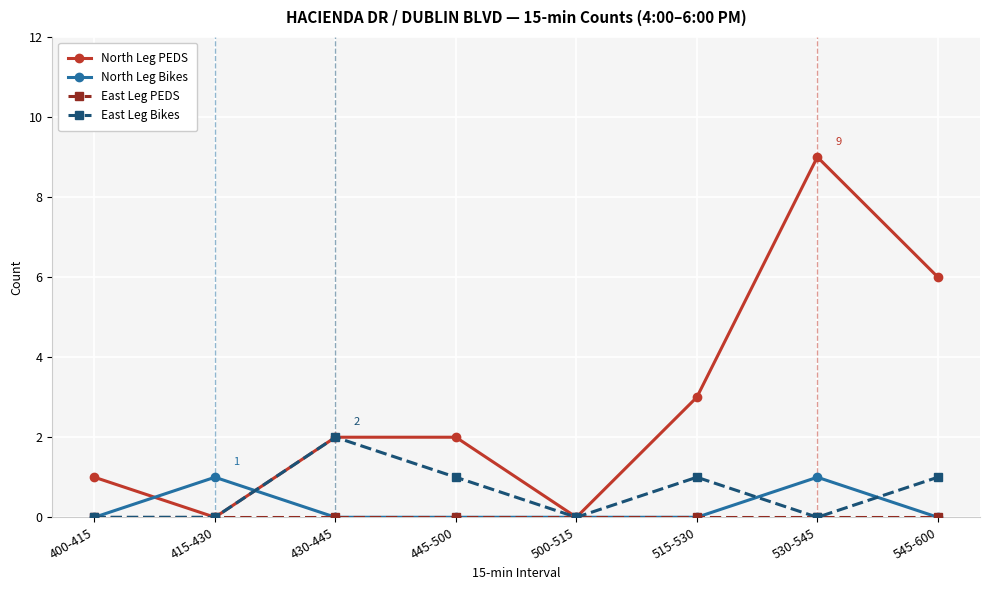

How many lines are shown in the chart?

4